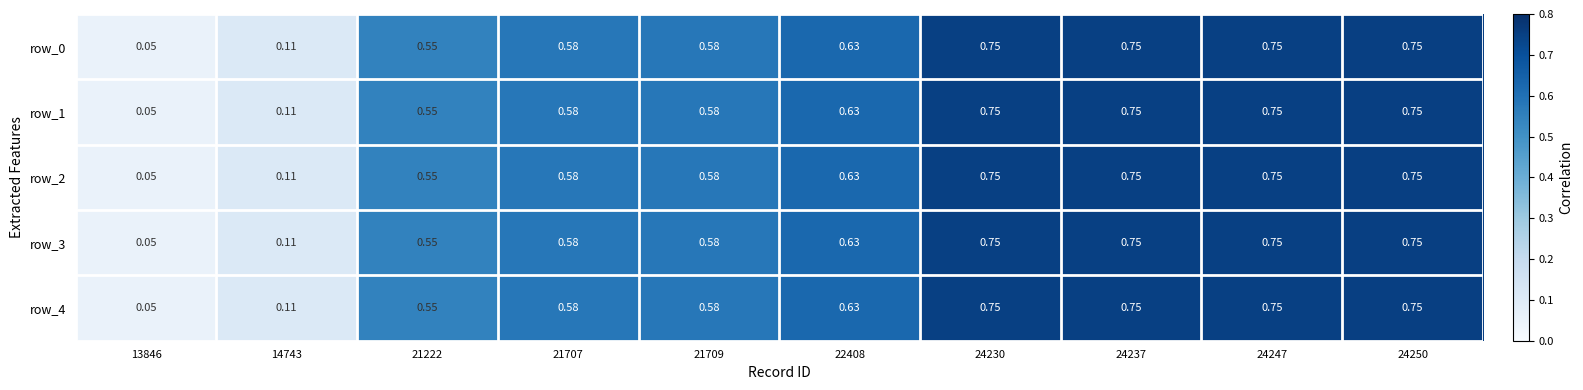

What is the difference between the second highest and second lowest values in the row_1 series?

0.6